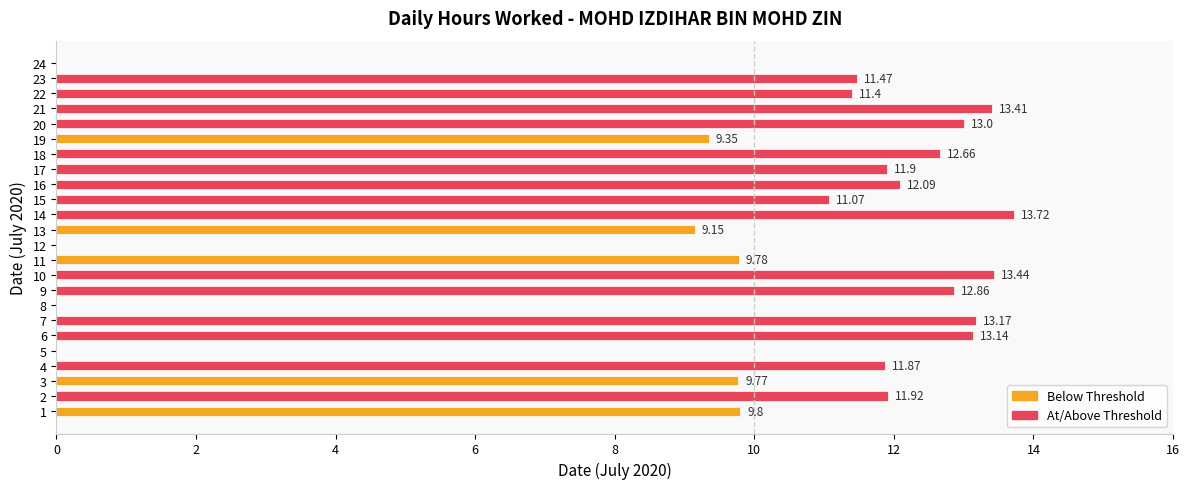

What is the change in value from 4 to 9?

+1.0